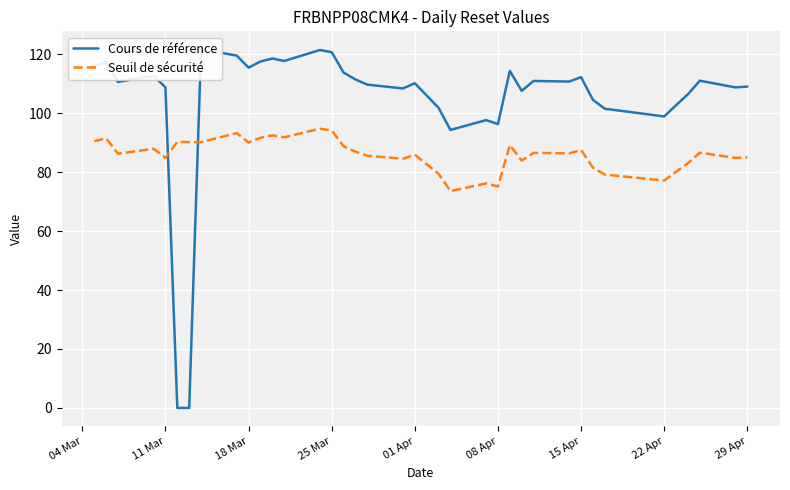

At how many categories does at least one series exceed 41?

37